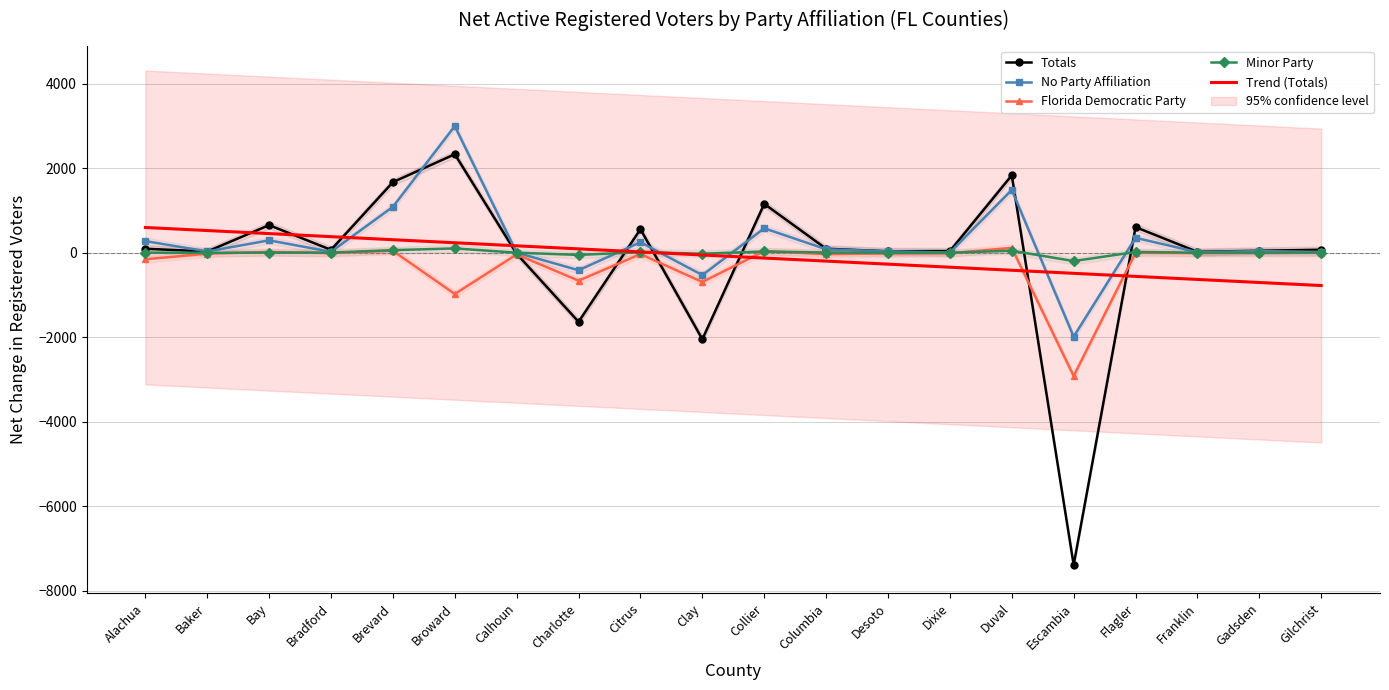

Read the No Party Affiliation value at Dixie.

5.0